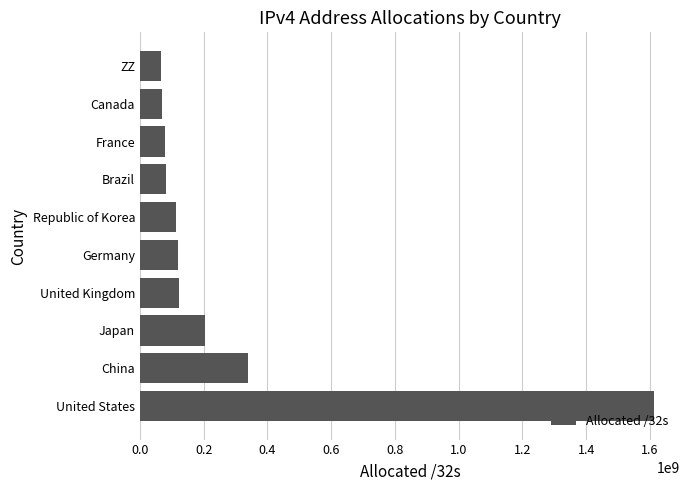

Read the value at United States.

1613740288